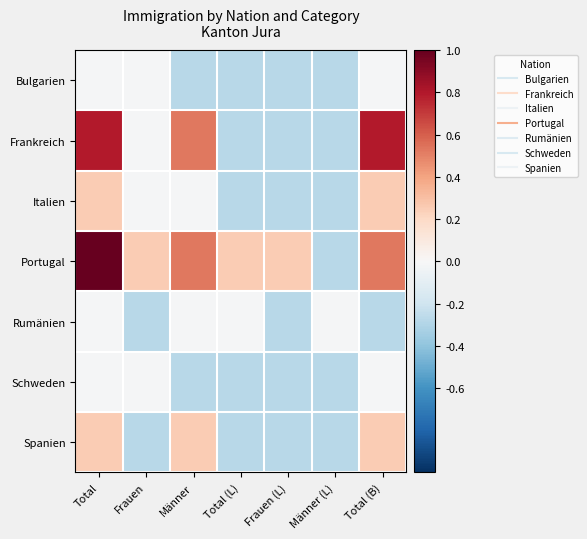

Which series has the largest range (max minus min)?

Portugal